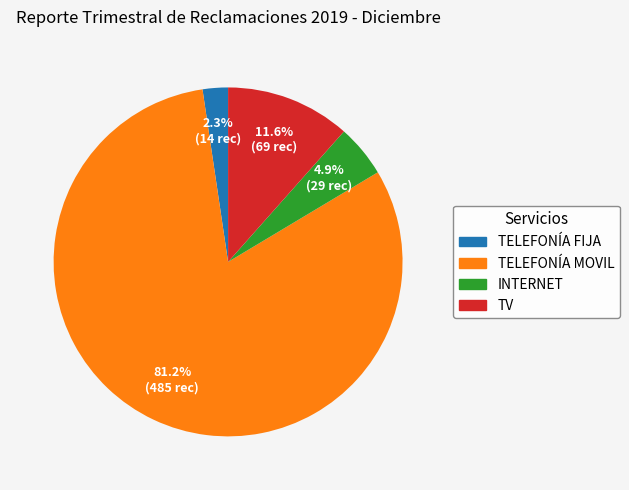

True or false: TELEFONÍA FIJA accounts for 2% of the total.

True